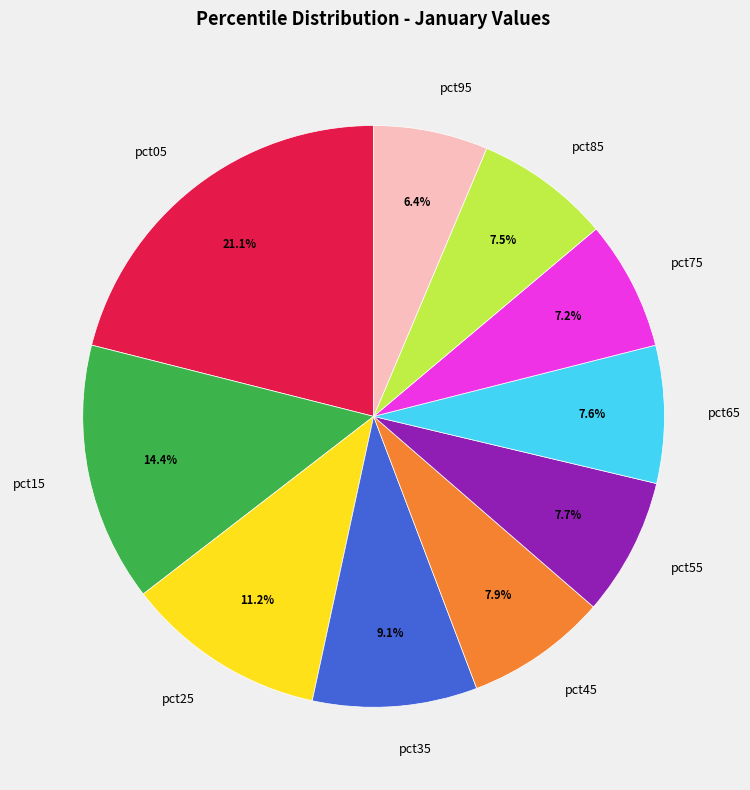

Is it true that pct05 is 21% of the pie?

True